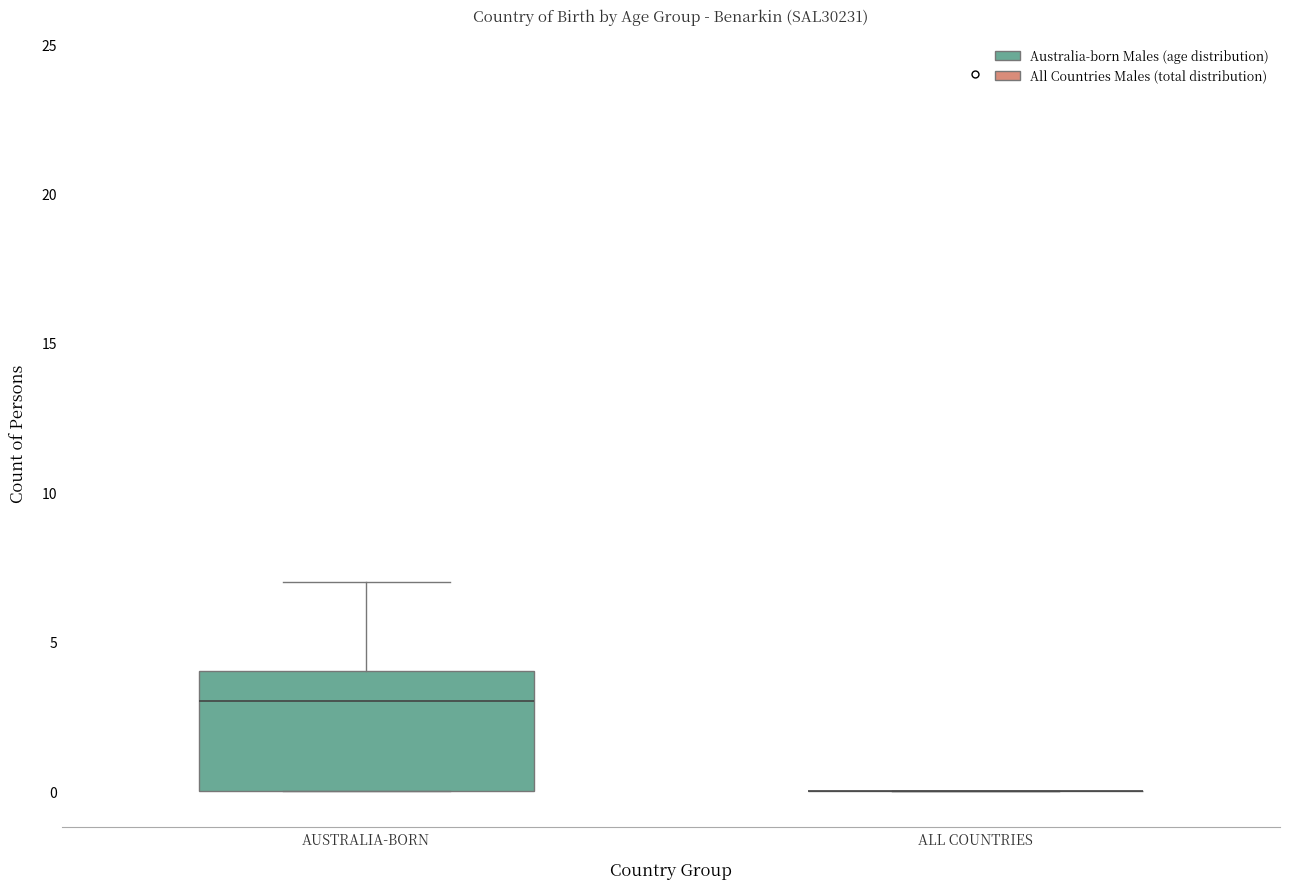

Reading left to right, read every box against the y-axis: the position of its median line, the range the box covers, and the ends of its whiskers. The values are not printed on the chart, so give them approximately, as read against the axis.

AUSTRALIA-BORN: median 3, box 0 to 4, whiskers 0 to 7
ALL COUNTRIES: box collapsed to a line at 0, whiskers 0 to 0